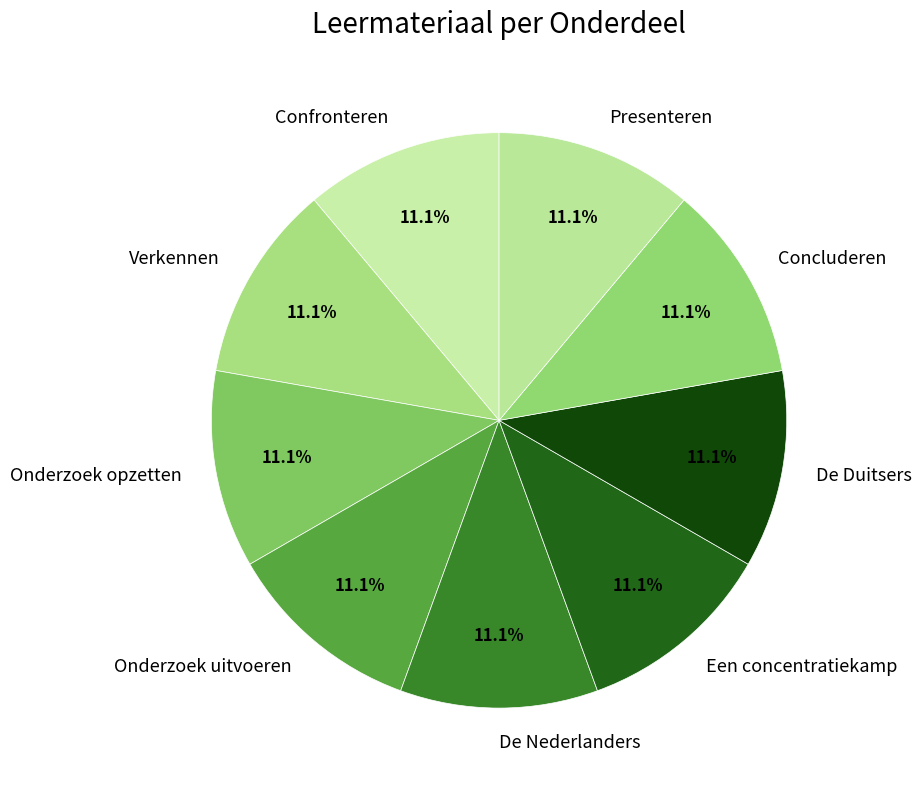

To the nearest percent, what is the combined percentage of Presenteren and De Duitsers?

22%